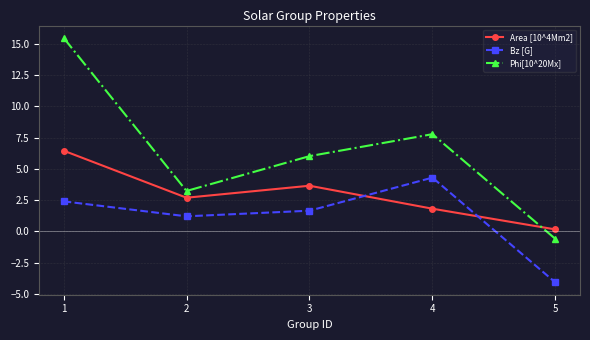

The value of Area [10^4Mm2] at 3 is 5.2. True or false?

False